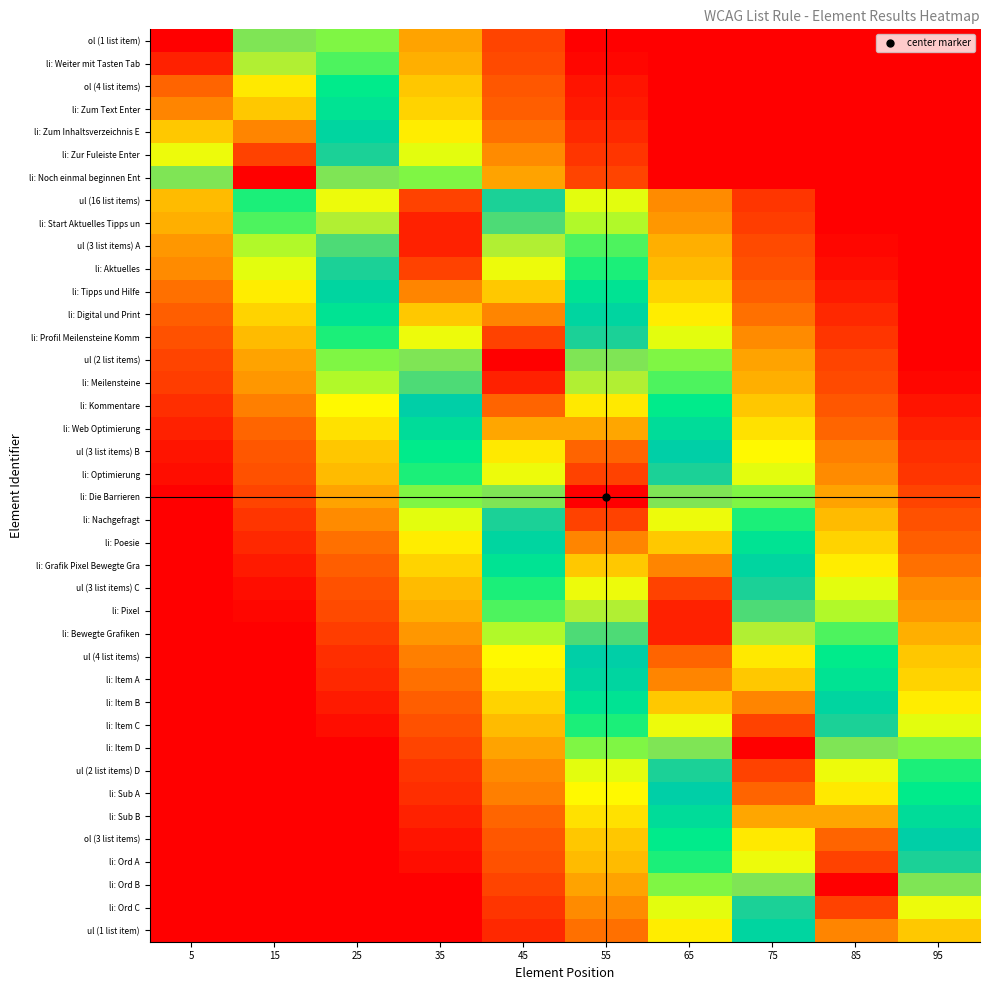

Reading left to right, transcribe all the data shown in this chart.

ol (1 list item): 5=1.0	15=0.8	25=0.6	35=0.4	45=0.2	55=0.0	65=0.0	75=0.0	85=0.0	95=0.0
li: Weiter mit Tasten Tab: 5=1.0	15=0.8	25=0.6	35=0.4	45=0.2	55=0.0	65=0.0	75=0.0	85=0.0	95=0.0
ol (4 list items): 5=0.9	15=0.9	25=0.7	35=0.5	45=0.3	55=0.1	65=0.0	75=0.0	85=0.0	95=0.0
li: Zum Text Enter: 5=0.9	15=0.9	25=0.7	35=0.5	45=0.3	55=0.1	65=0.0	75=0.0	85=0.0	95=0.0
li: Zum Inhaltsverzeichnis E: 5=0.9	15=0.9	25=0.7	35=0.5	45=0.3	55=0.1	65=0.0	75=0.0	85=0.0	95=0.0
li: Zur Fuleiste Enter: 5=0.8	15=1.0	25=0.8	35=0.6	45=0.4	55=0.2	65=0.0	75=0.0	85=0.0	95=0.0
li: Noch einmal beginnen Ent: 5=0.8	15=1.0	25=0.8	35=0.6	45=0.4	55=0.2	65=0.0	75=0.0	85=0.0	95=0.0
ul (16 list items): 5=0.4	15=0.6	25=0.8	35=1.0	45=0.8	55=0.6	65=0.4	75=0.2	85=0.0	95=0.0
li: Start Aktuelles Tipps un: 5=0.4	15=0.6	25=0.8	35=1.0	45=0.8	55=0.6	65=0.4	75=0.2	85=0.0	95=0.0
ul (3 list items) A: 5=0.4	15=0.6	25=0.8	35=1.0	45=0.8	55=0.6	65=0.4	75=0.2	85=0.0	95=0.0
li: Aktuelles: 5=0.4	15=0.6	25=0.8	35=1.0	45=0.8	55=0.6	65=0.4	75=0.2	85=0.0	95=0.0
li: Tipps und Hilfe: 5=0.3	15=0.5	25=0.7	35=0.9	45=0.9	55=0.7	65=0.5	75=0.3	85=0.1	95=0.0
li: Digital und Print: 5=0.3	15=0.5	25=0.7	35=0.9	45=0.9	55=0.7	65=0.5	75=0.3	85=0.1	95=0.0
li: Profil Meilensteine Komm: 5=0.2	15=0.4	25=0.6	35=0.8	45=1.0	55=0.8	65=0.6	75=0.4	85=0.2	95=0.0
ul (2 list items): 5=0.2	15=0.4	25=0.6	35=0.8	45=1.0	55=0.8	65=0.6	75=0.4	85=0.2	95=0.0
li: Meilensteine: 5=0.2	15=0.4	25=0.6	35=0.8	45=1.0	55=0.8	65=0.6	75=0.4	85=0.2	95=0.0
li: Kommentare: 5=0.1	15=0.3	25=0.5	35=0.7	45=0.9	55=0.9	65=0.7	75=0.5	85=0.3	95=0.1
li: Web Optimierung: 5=0.1	15=0.3	25=0.5	35=0.7	45=0.9	55=0.9	65=0.7	75=0.5	85=0.3	95=0.1
ul (3 list items) B: 5=0.1	15=0.3	25=0.5	35=0.7	45=0.9	55=0.9	65=0.7	75=0.5	85=0.3	95=0.1
li: Optimierung: 5=0.0	15=0.2	25=0.4	35=0.6	45=0.8	55=1.0	65=0.8	75=0.6	85=0.4	95=0.2
li: Die Barrieren: 5=0.0	15=0.2	25=0.4	35=0.6	45=0.8	55=1.0	65=0.8	75=0.6	85=0.4	95=0.2
li: Nachgefragt: 5=0.0	15=0.2	25=0.4	35=0.6	45=0.8	55=1.0	65=0.8	75=0.6	85=0.4	95=0.2
li: Poesie: 5=0.0	15=0.1	25=0.3	35=0.5	45=0.7	55=0.9	65=0.9	75=0.7	85=0.5	95=0.3
li: Grafik Pixel Bewegte Gra: 5=0.0	15=0.1	25=0.3	35=0.5	45=0.7	55=0.9	65=0.9	75=0.7	85=0.5	95=0.3
ul (3 list items) C: 5=0.0	15=0.0	25=0.2	35=0.4	45=0.6	55=0.8	65=1.0	75=0.8	85=0.6	95=0.4
li: Pixel: 5=0.0	15=0.0	25=0.2	35=0.4	45=0.6	55=0.8	65=1.0	75=0.8	85=0.6	95=0.4
li: Bewegte Grafiken: 5=0.0	15=0.0	25=0.2	35=0.4	45=0.6	55=0.8	65=1.0	75=0.8	85=0.6	95=0.4
ul (4 list items): 5=0.0	15=0.0	25=0.1	35=0.3	45=0.5	55=0.7	65=0.9	75=0.9	85=0.7	95=0.5
li: Item A: 5=0.0	15=0.0	25=0.1	35=0.3	45=0.5	55=0.7	65=0.9	75=0.9	85=0.7	95=0.5
li: Item B: 5=0.0	15=0.0	25=0.1	35=0.3	45=0.5	55=0.7	65=0.9	75=0.9	85=0.7	95=0.5
li: Item C: 5=0.0	15=0.0	25=0.0	35=0.2	45=0.4	55=0.6	65=0.8	75=1.0	85=0.8	95=0.6
li: Item D: 5=0.0	15=0.0	25=0.0	35=0.2	45=0.4	55=0.6	65=0.8	75=1.0	85=0.8	95=0.6
ul (2 list items) D: 5=0.0	15=0.0	25=0.0	35=0.2	45=0.4	55=0.6	65=0.8	75=1.0	85=0.8	95=0.6
li: Sub A: 5=0.0	15=0.0	25=0.0	35=0.1	45=0.3	55=0.5	65=0.7	75=0.9	85=0.9	95=0.7
li: Sub B: 5=0.0	15=0.0	25=0.0	35=0.1	45=0.3	55=0.5	65=0.7	75=0.9	85=0.9	95=0.7
ol (3 list items): 5=0.0	15=0.0	25=0.0	35=0.1	45=0.3	55=0.5	65=0.7	75=0.9	85=0.9	95=0.7
li: Ord A: 5=0.0	15=0.0	25=0.0	35=0.0	45=0.2	55=0.4	65=0.6	75=0.8	85=1.0	95=0.8
li: Ord B: 5=0.0	15=0.0	25=0.0	35=0.0	45=0.2	55=0.4	65=0.6	75=0.8	85=1.0	95=0.8
li: Ord C: 5=0.0	15=0.0	25=0.0	35=0.0	45=0.2	55=0.4	65=0.6	75=0.8	85=1.0	95=0.8
ul (1 list item): 5=0.0	15=0.0	25=0.0	35=0.0	45=0.1	55=0.3	65=0.5	75=0.7	85=0.9	95=0.9